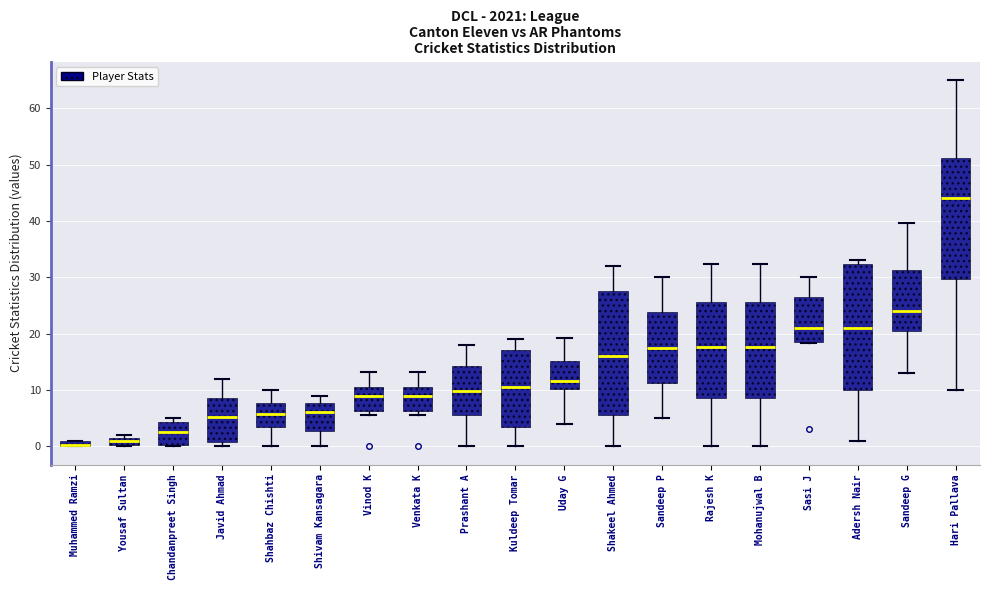

Where does the upper whisker of the box for Uday G end on the y-axis? The values are not printed on the chart, so give them approximately, as read against the axis.

19